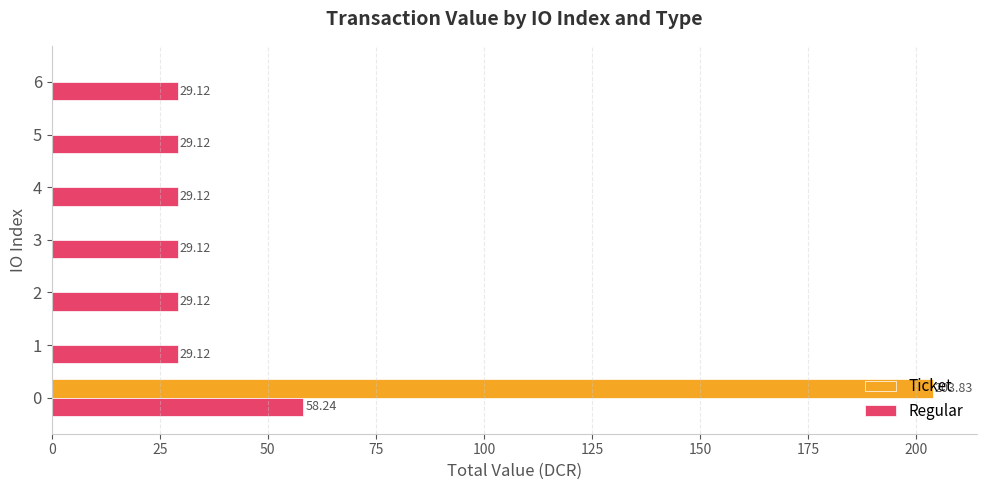

What is the total value across all series at 4?

29.1